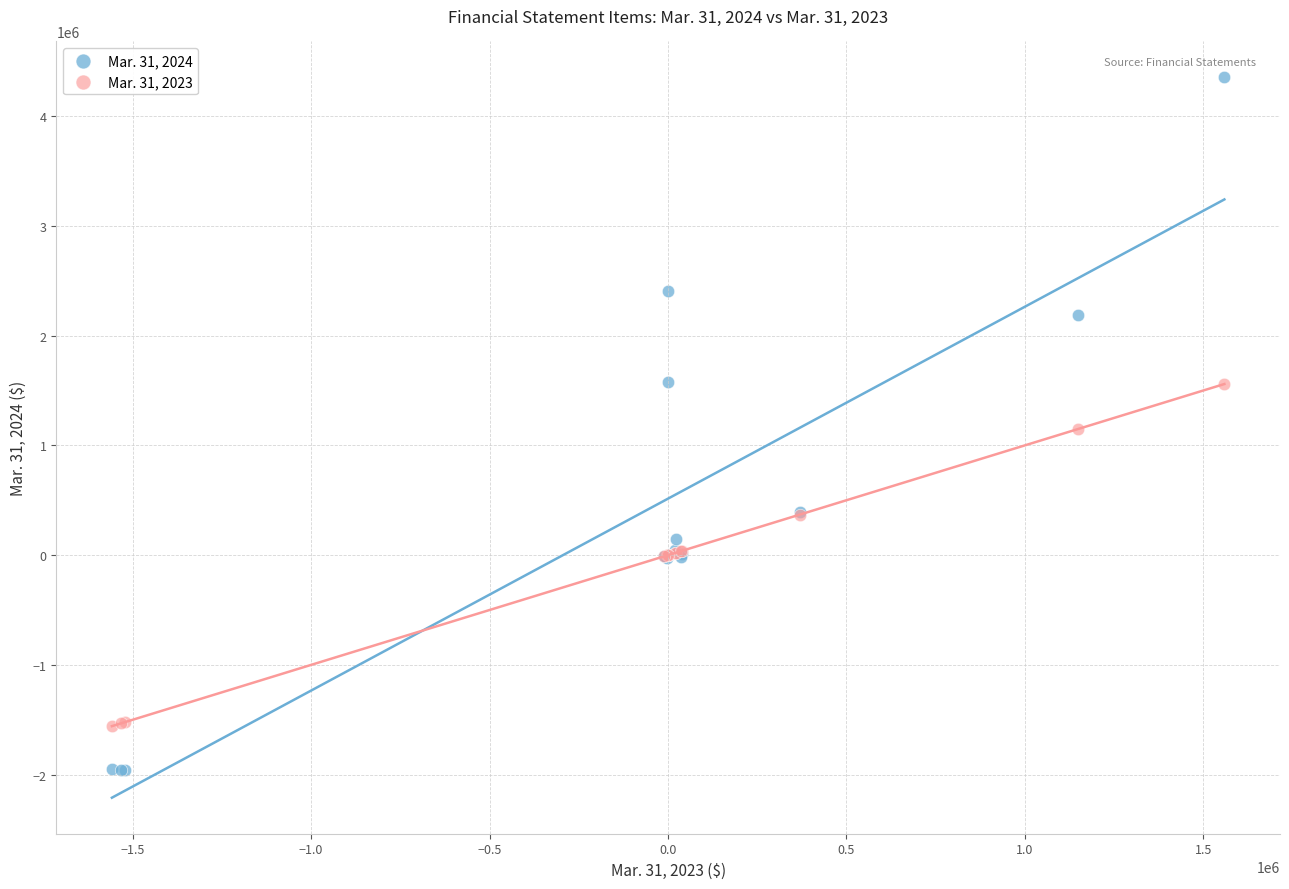

What is the X range (max minus min) for the scatter plot?

3116861